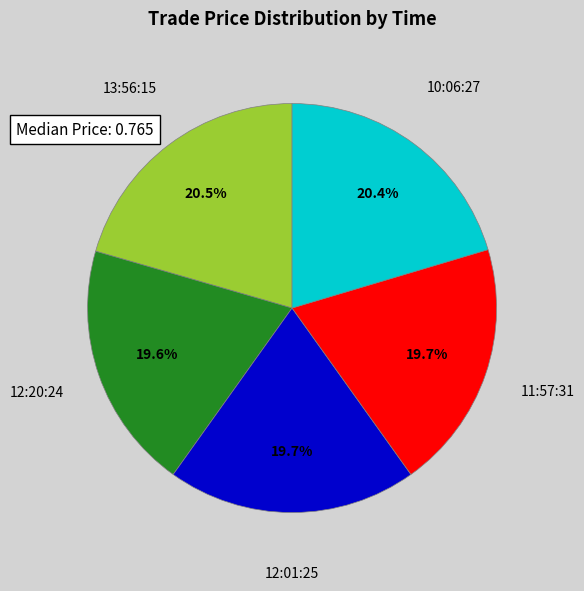

Does any single category account for the majority?

No